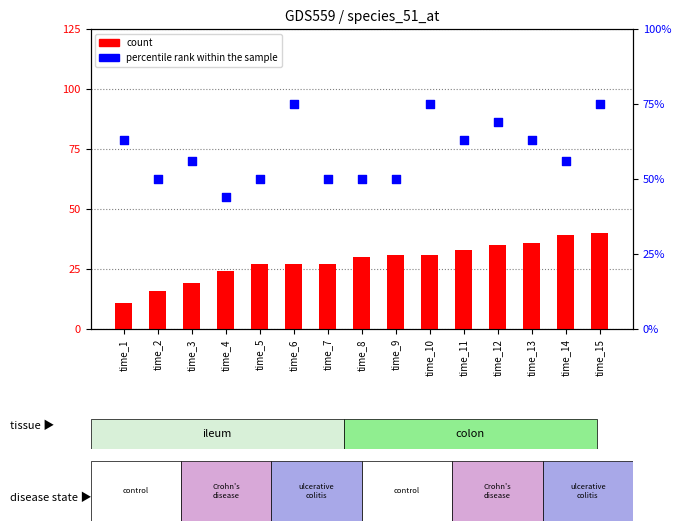

Which series has the largest total across all categories?

percentile rank within the sample